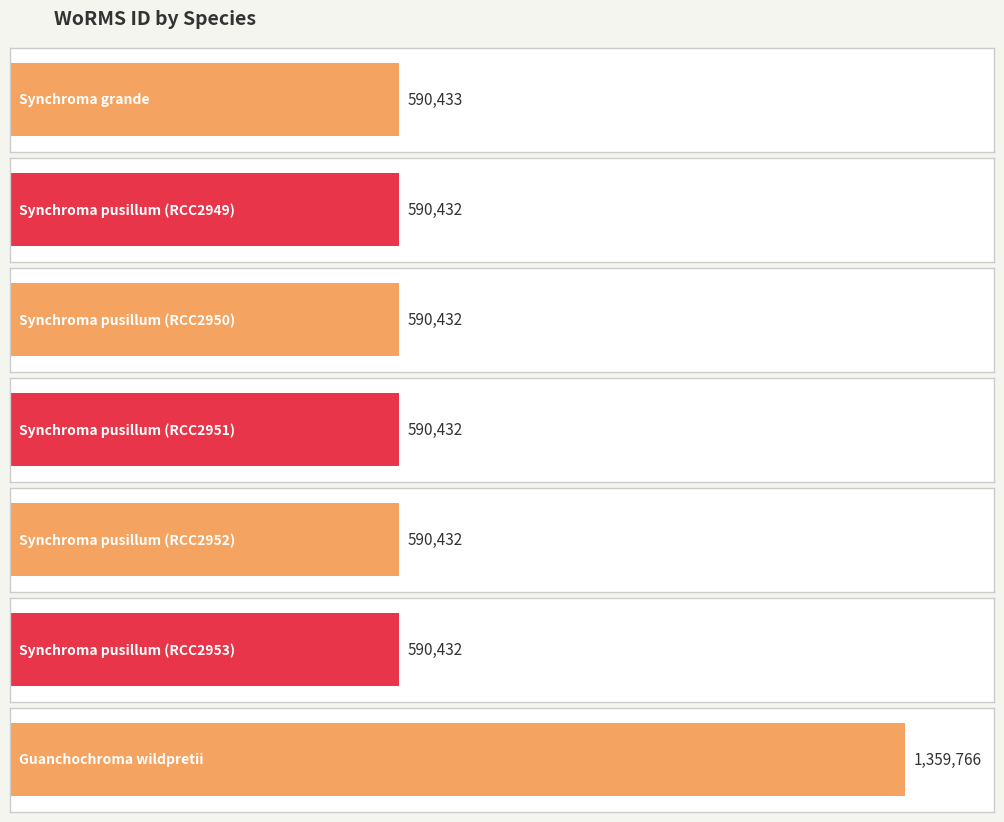

Reading left to right, list all the values displayed in this chart.

Synchroma grande=590433	Synchroma pusillum (RCC2949)=590432	Synchroma pusillum (RCC2950)=590432	Synchroma pusillum (RCC2951)=590432	Synchroma pusillum (RCC2952)=590432	Synchroma pusillum (RCC2953)=590432	Guanchochroma wildpretii=1359766